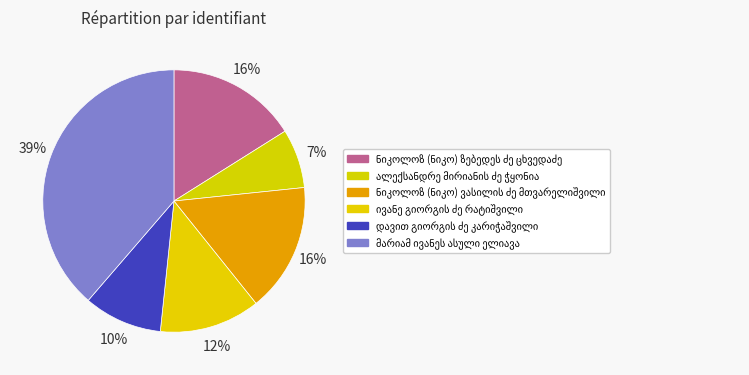

True or false: დავით გიორგის ძე კარიჭაშვილი accounts for 2% of the total.

False